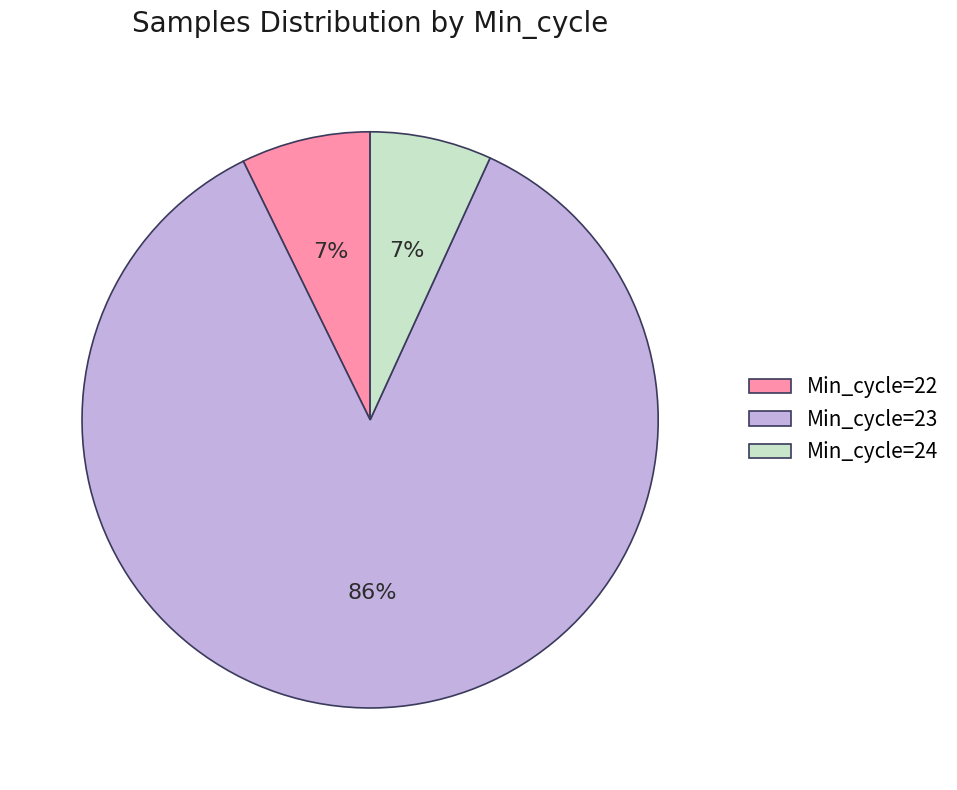

Which slice is the largest?

Min_cycle=23